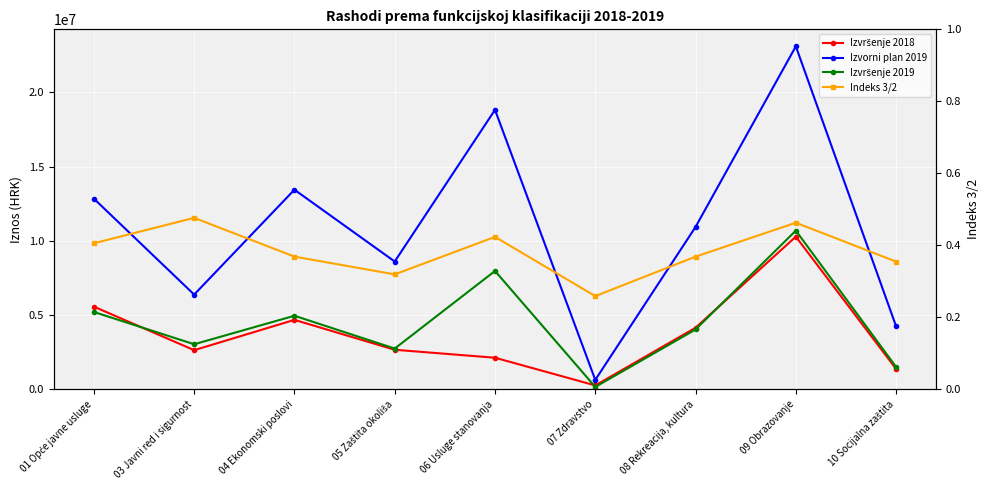

Reading left to right, what are all the values shown in this chart?

Izvršenje 2018: 5574835.3	2641745.6	4683308.8	2669573.1	2133405.4	267505.6	4153745.6	10287076.2	1375387.8
Izvorni plan 2019: 12845607.0	6386108.0	13449195.0	8612600.0	18828169.0	640800.0	10942611.0	23103720.0	4250000.0
Izvršenje 2019: 5214448.5	3042292.3	4959977.9	2750743.8	7976459.2	166022.0	4035028.9	10694753.2	1508393.8
Indeks 3/2: 0.4	0.5	0.4	0.3	0.4	0.3	0.4	0.5	0.4